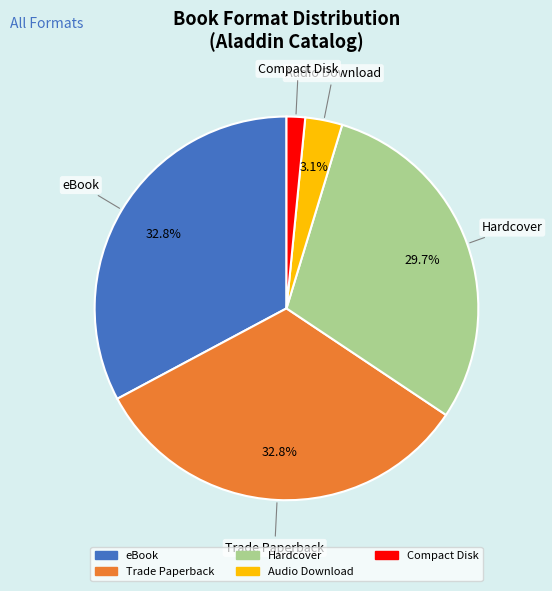

Between Compact Disk and eBook, which is larger?

eBook